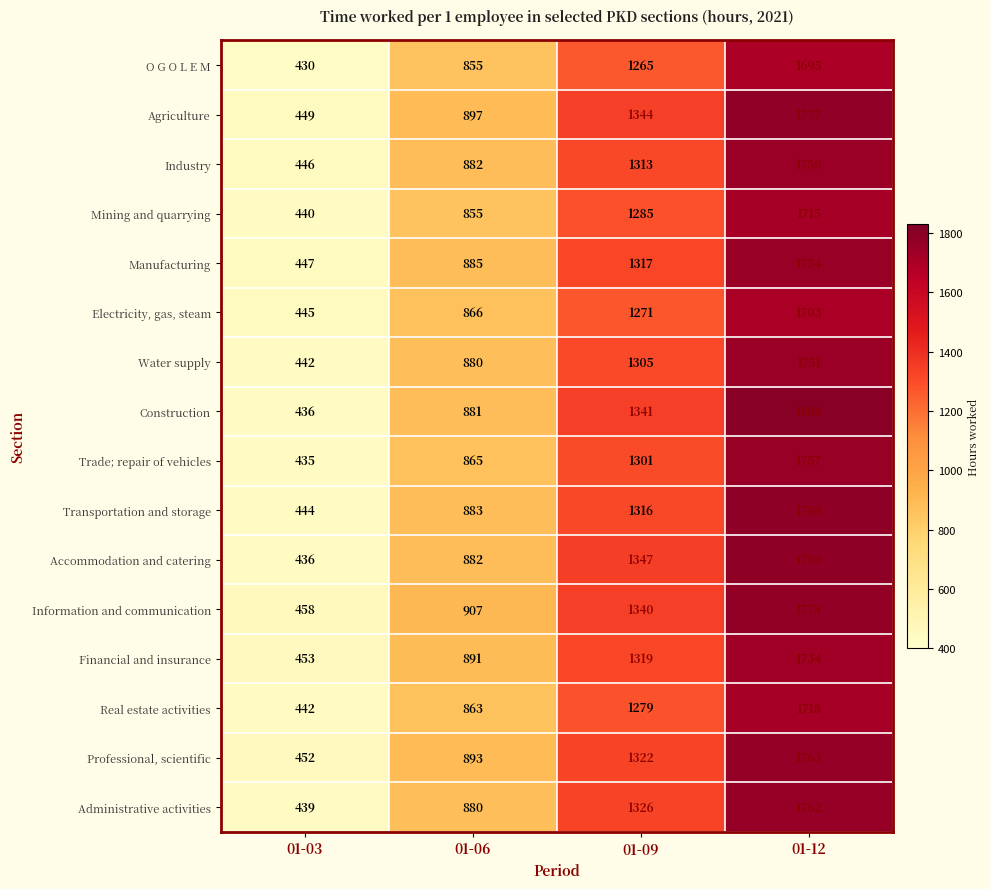

What is the difference between the highest and lowest values at 01-03?

28